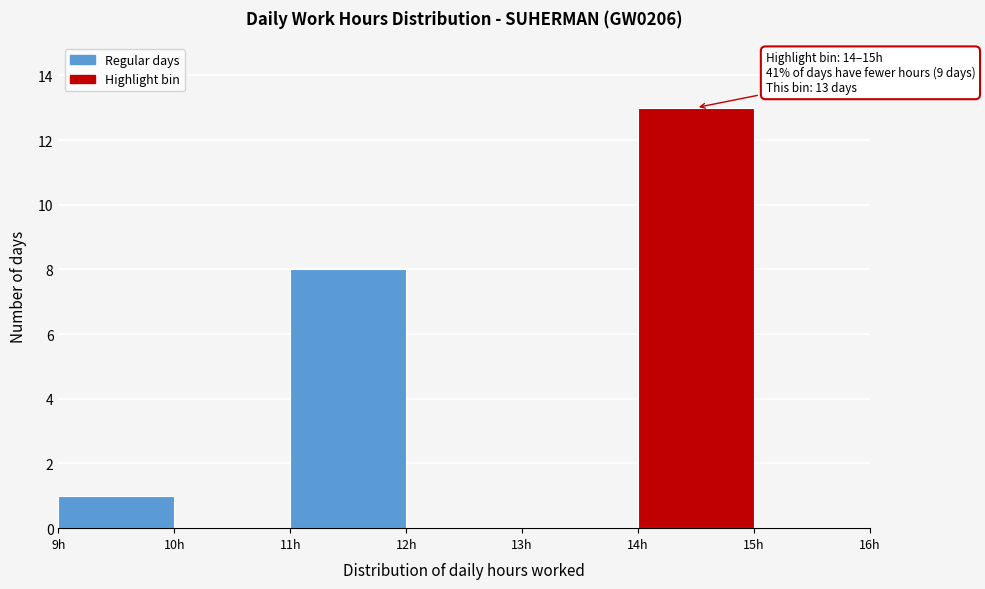

Which range on the x-axis has the tallest bar?

14 to 15